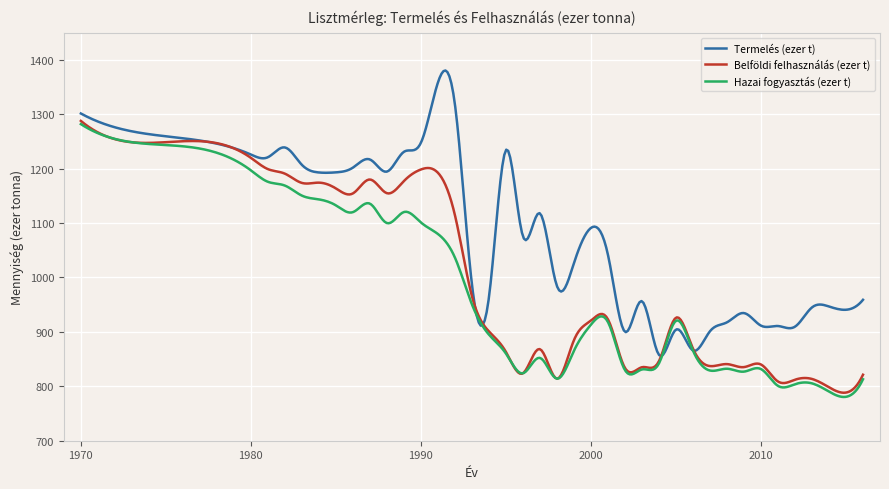

Which series has the largest total across all categories?

Termelés (ezer t)